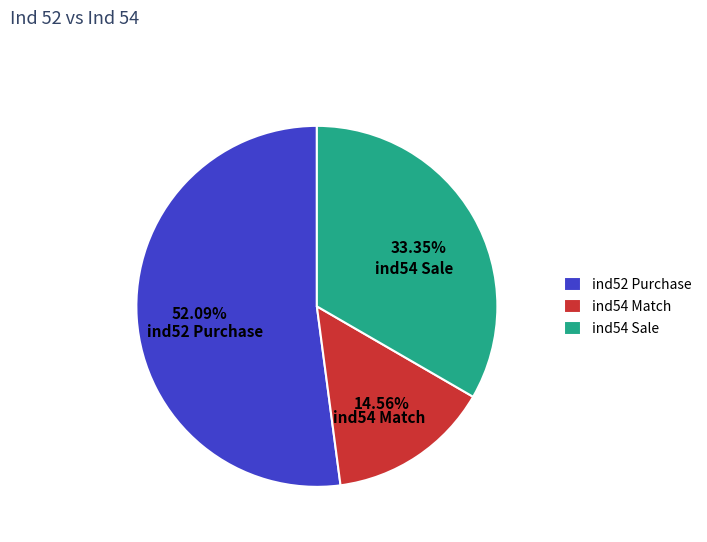

Does ind52 Purchase represent more than half of the total?

Yes